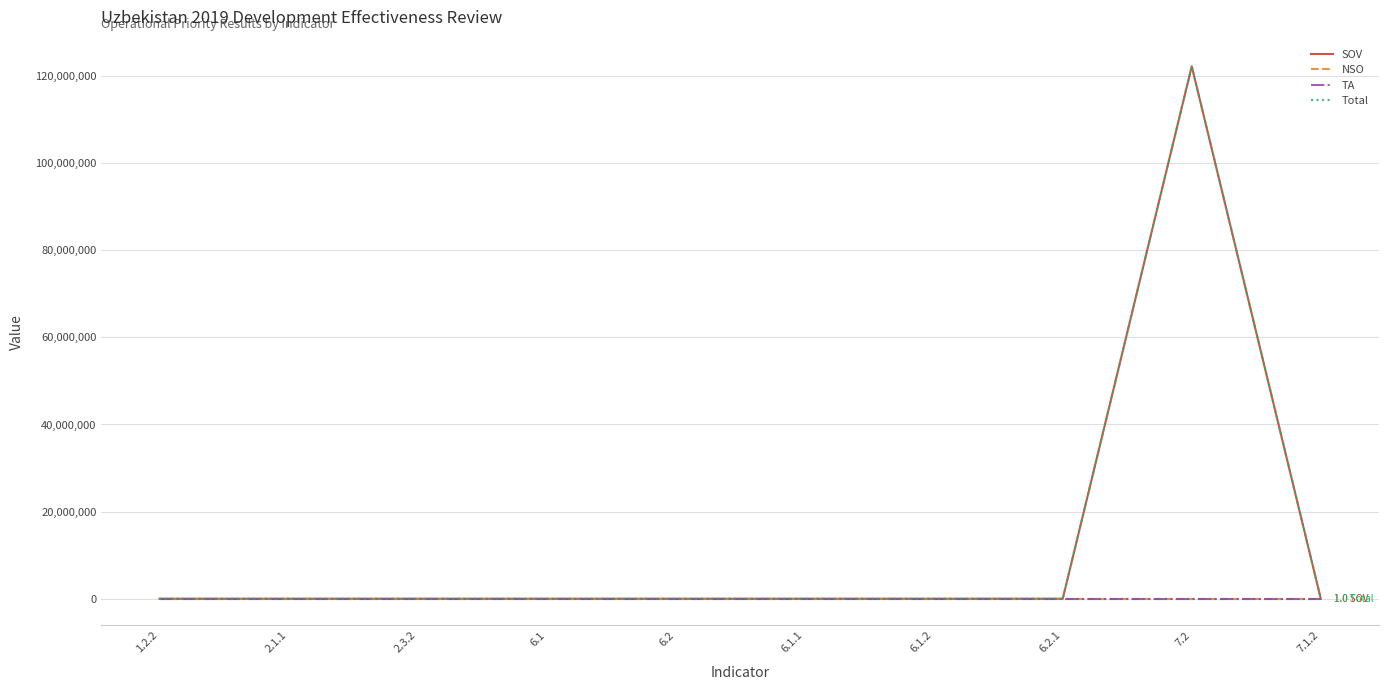

Where does the Total series first go above 2?

2.1.1